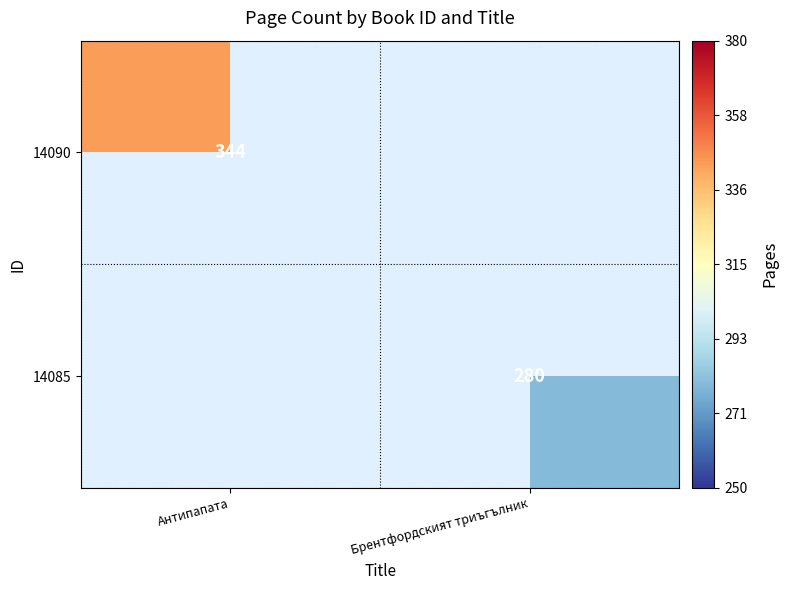

Is the value of 14085 at Брентфордският триъгълник greater than the value of 14090 at Антипапата?

No